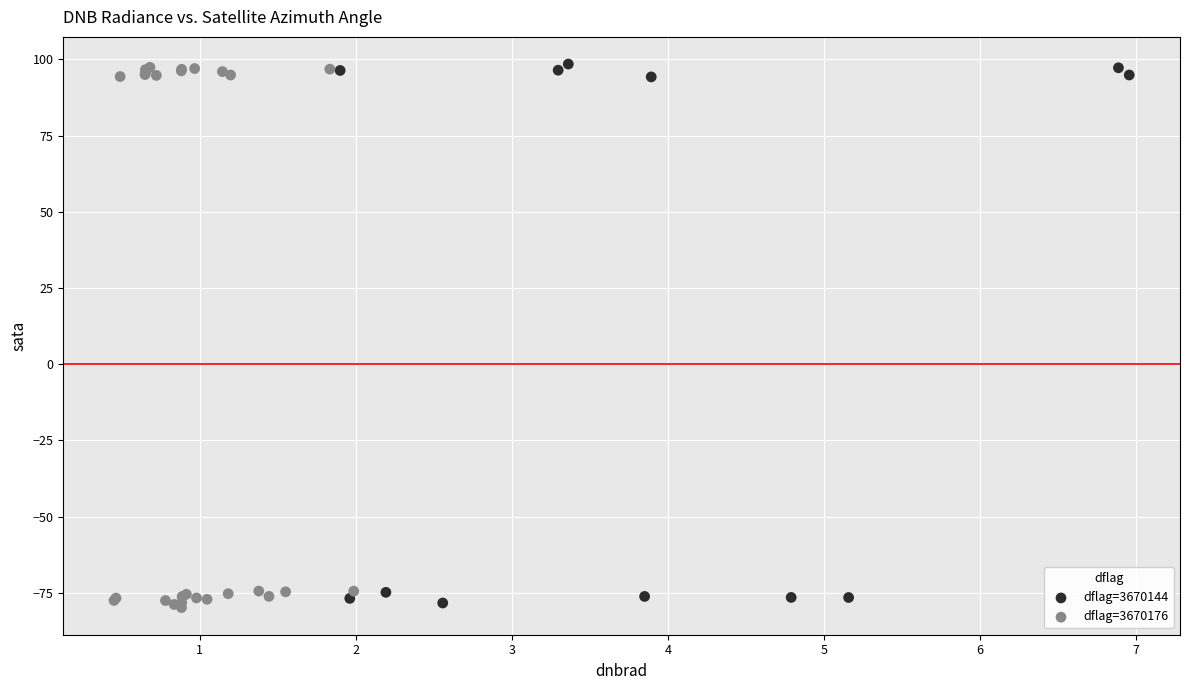

What are all the series names shown in the legend?

dflag=3670144, dflag=3670176